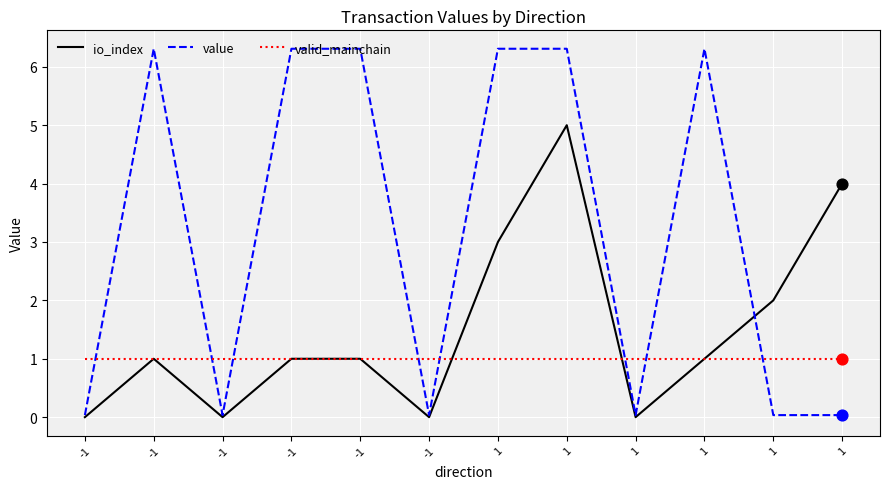

Which series has the largest total across all categories?

value